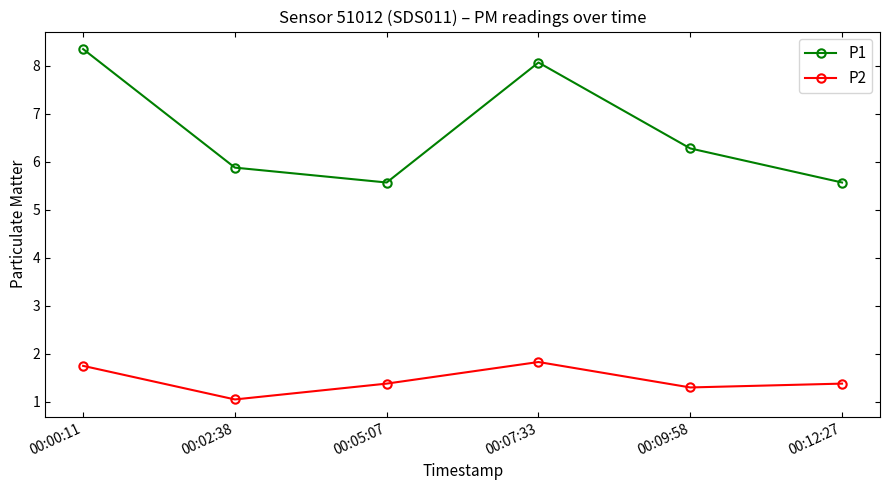

The value of P1 at 00:00:11 is 3.5. True or false?

False